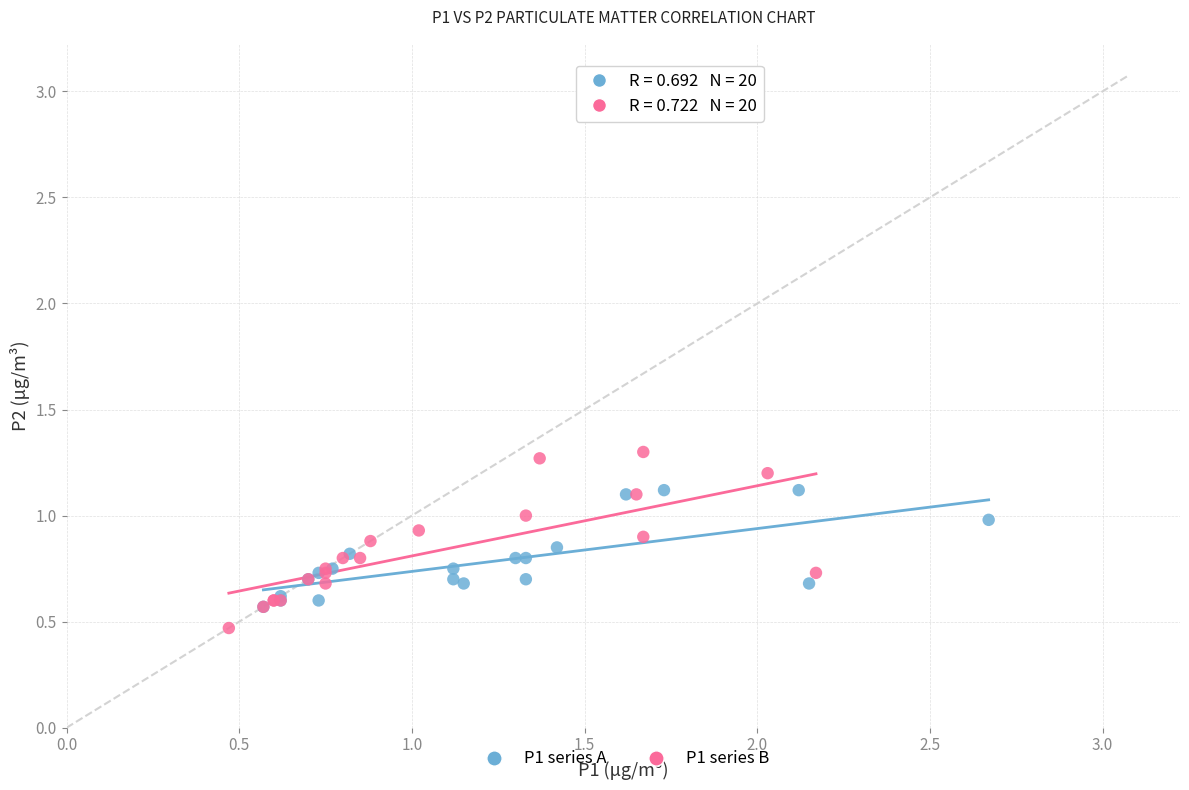

Which series has the largest Y range (max minus min)?

P1 series B